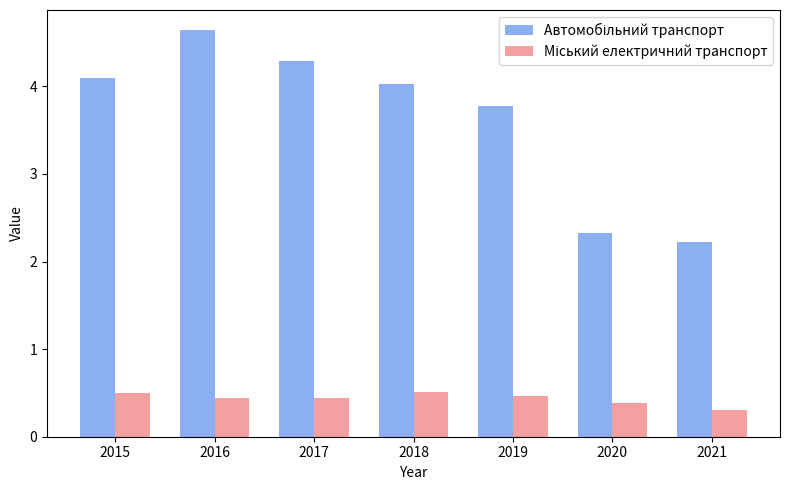

Which category has the highest value across all series?

2016